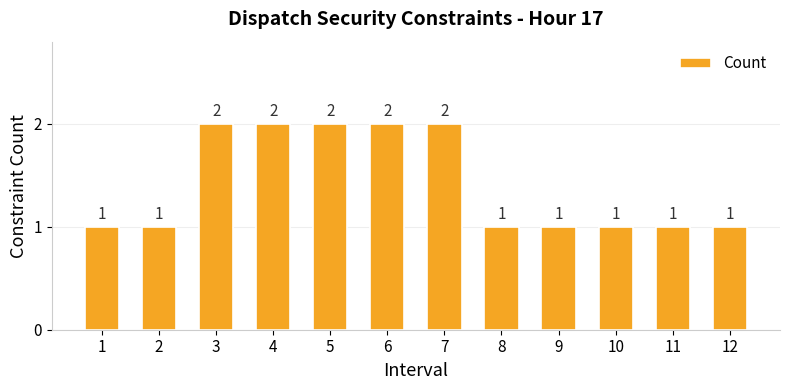

What is the smallest value displayed?

1